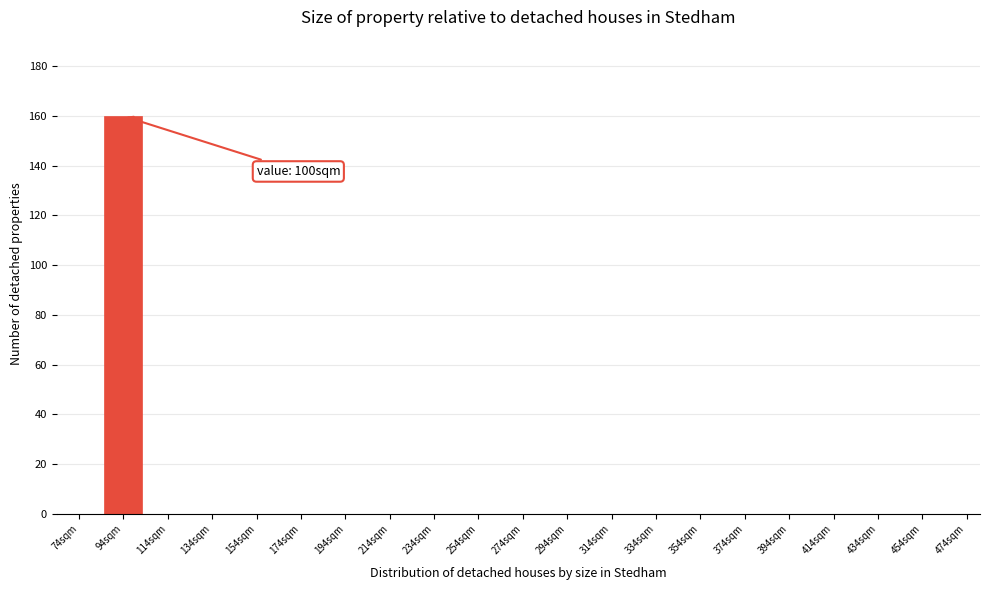

Reading left to right, extract all data points from this chart.

74sqm=0	94sqm=160	114sqm=0	134sqm=0	154sqm=0	174sqm=0	194sqm=0	214sqm=0	234sqm=0	254sqm=0	274sqm=0	294sqm=0	314sqm=0	334sqm=0	354sqm=0	374sqm=0	394sqm=0	414sqm=0	434sqm=0	454sqm=0	474sqm=0